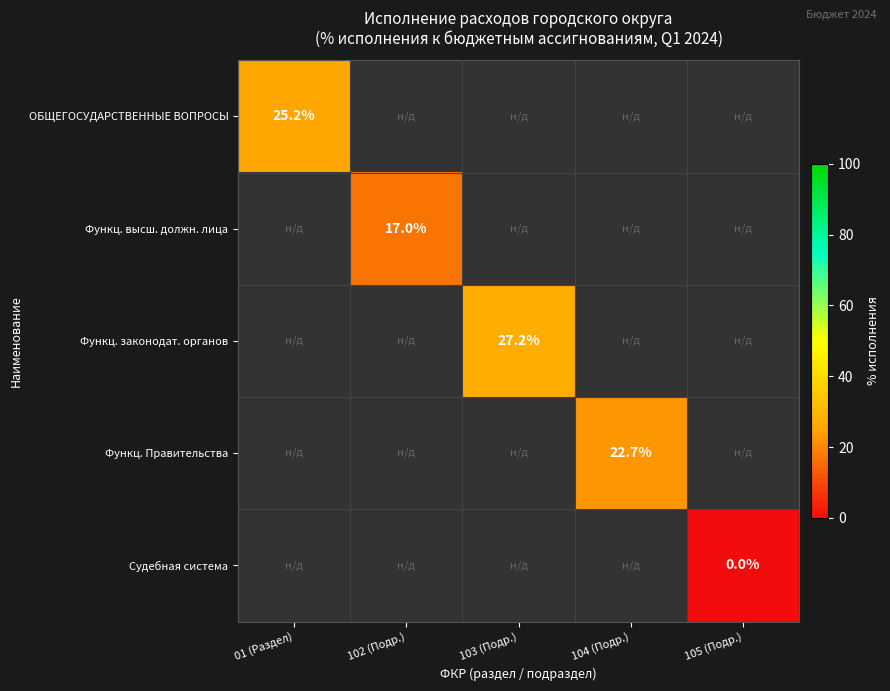

Rank the categories by 103 value from lowest to highest.

01 (Раздел), 103 (Подр.), 104 (Подр.), 105 (Подр.), 102 (Подр.)